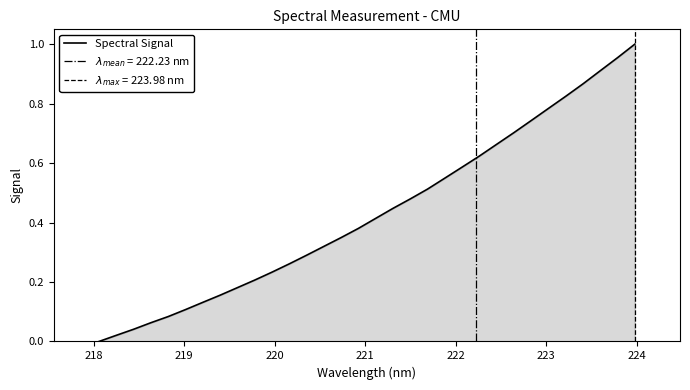

The chart shows a value of 0.1 at 219. True or false?

False